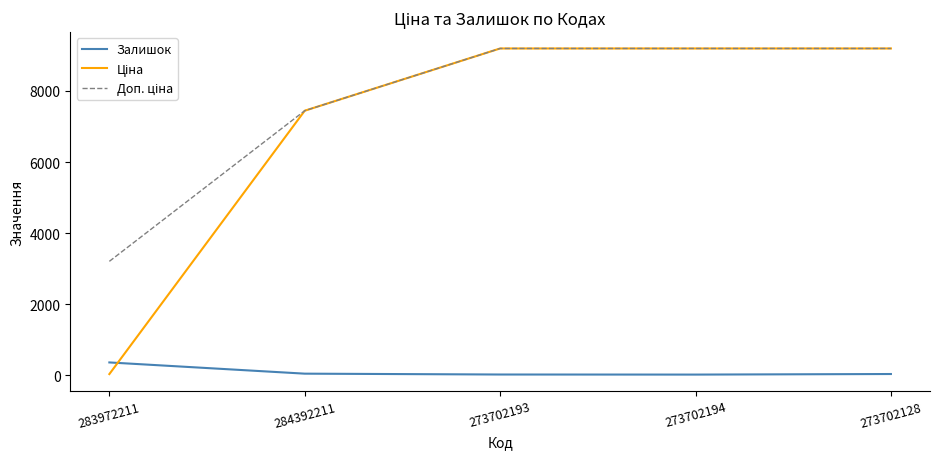

What value does the Залишок series have at 283972211?

360.0